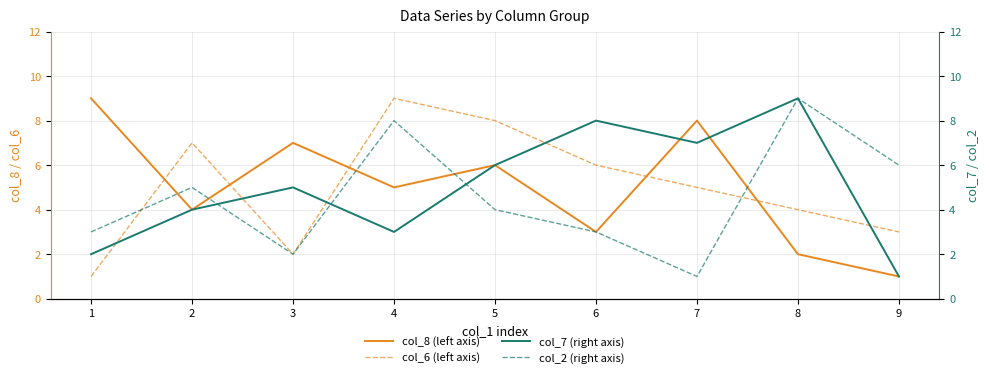

How many lines are shown in the chart?

4